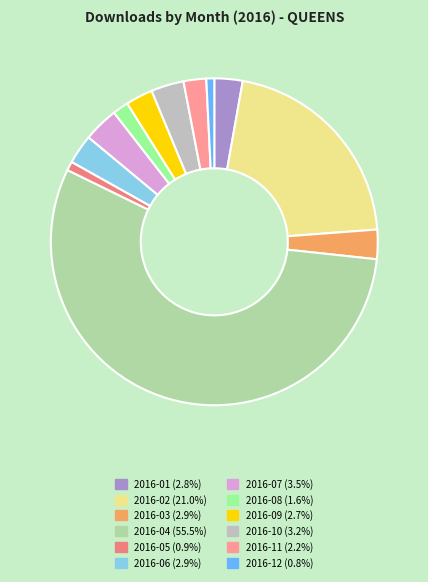

Count the number of slices in the pie.

12